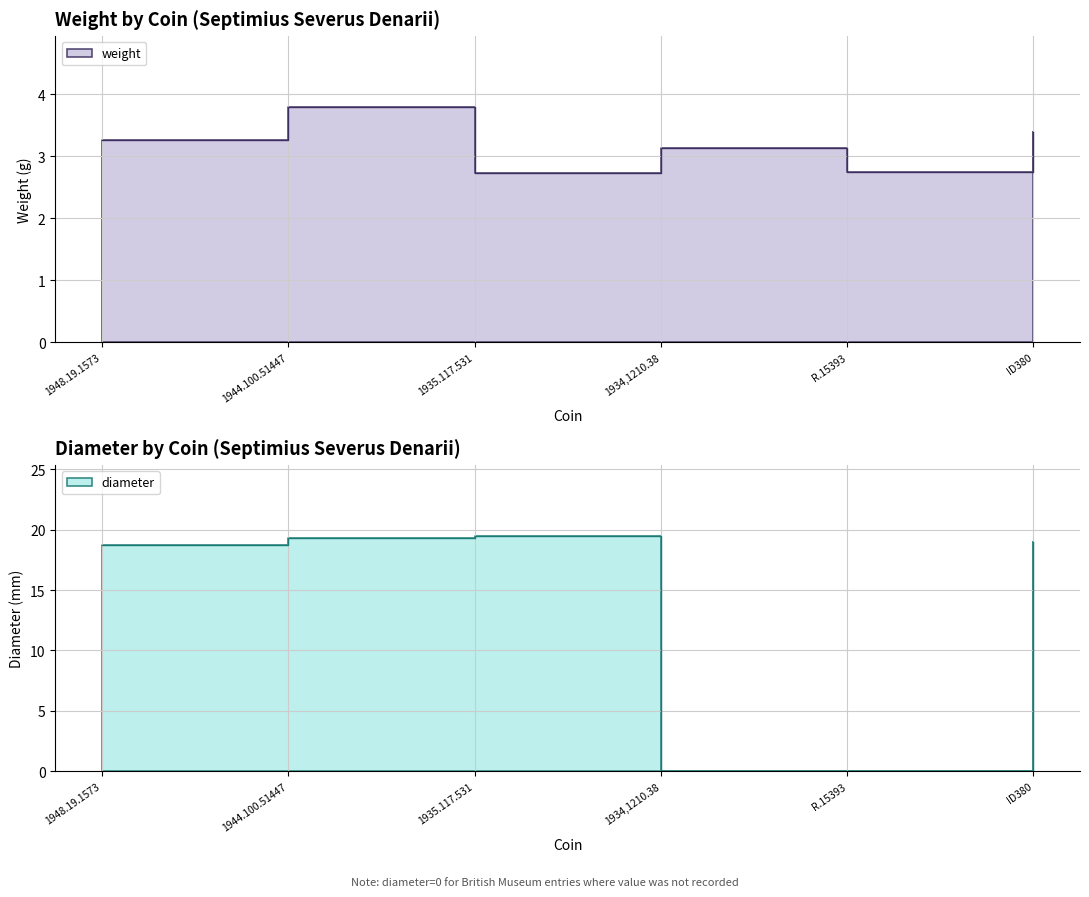

At which label is weight closest to 3?

1934,1210.38